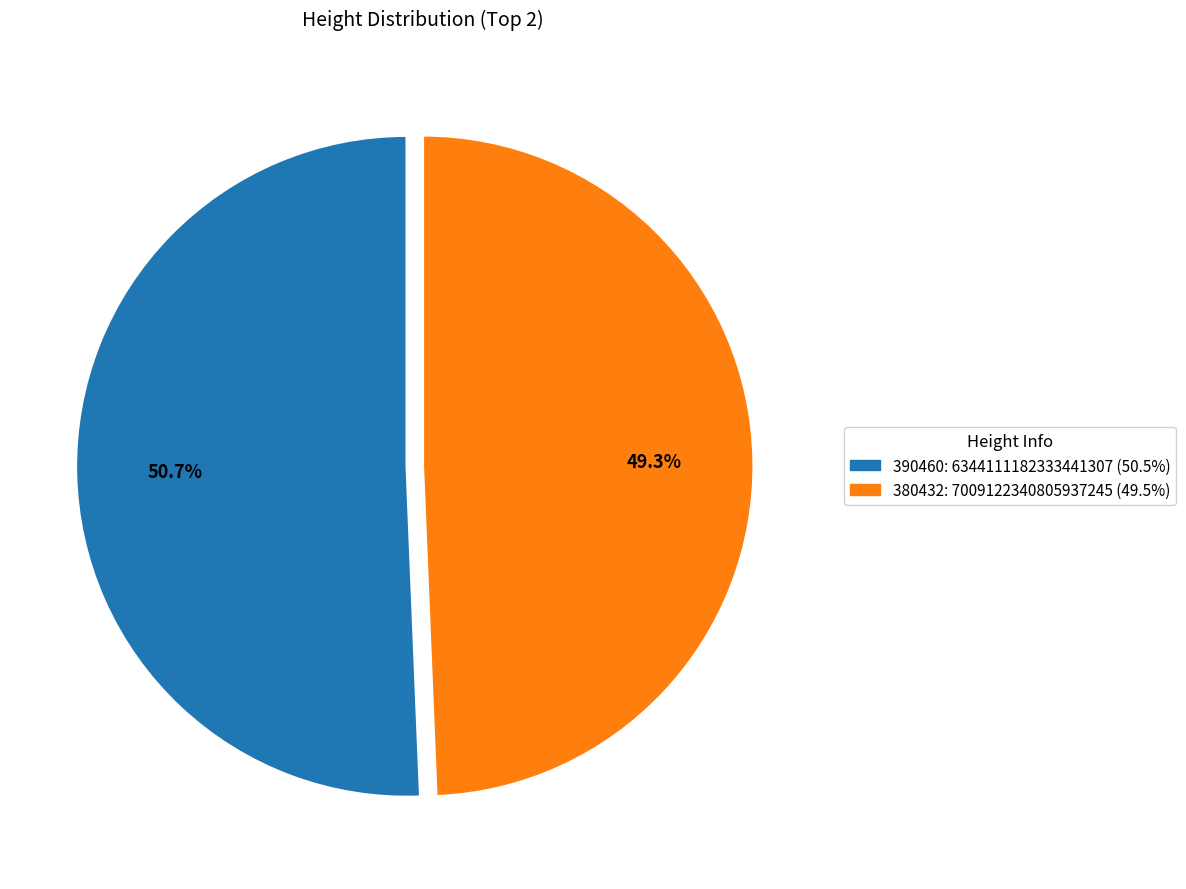

Is it true that 380432 is 49% of the pie?

True